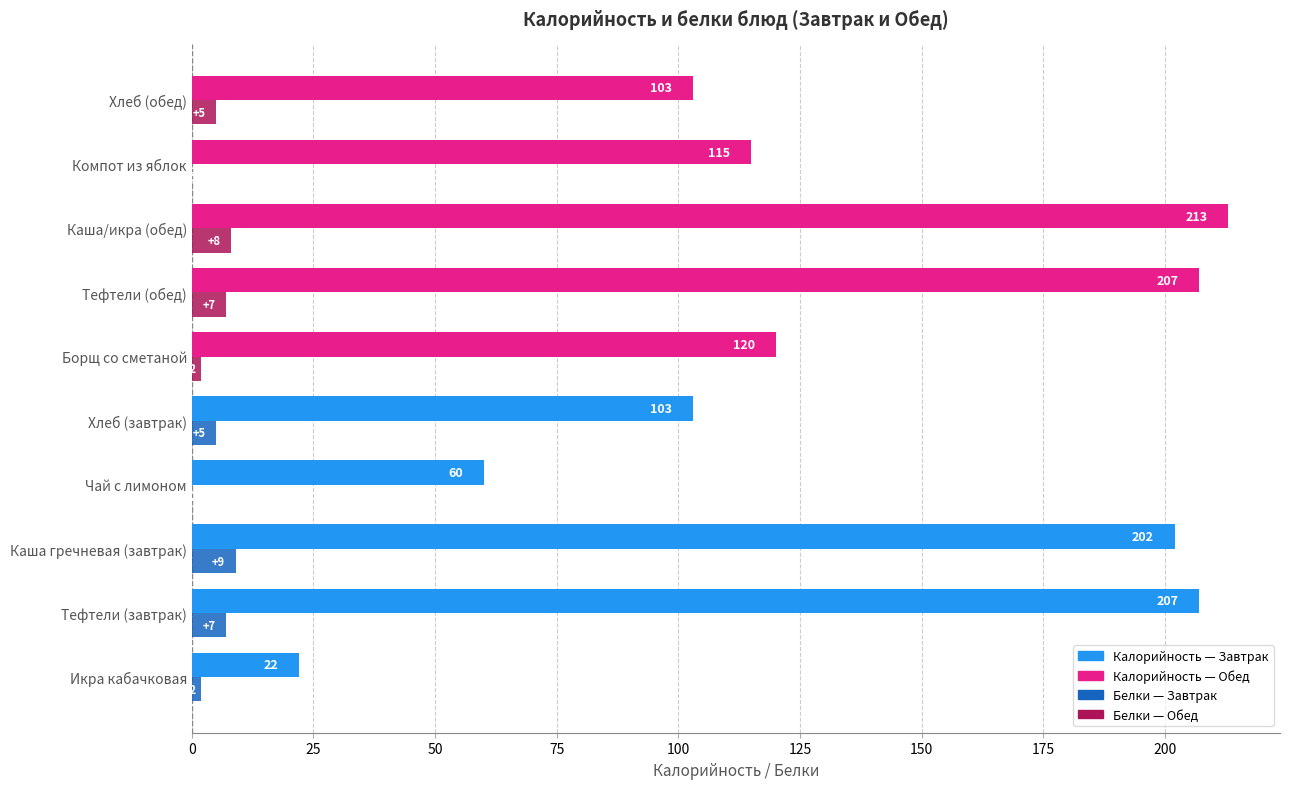

At which category is the sum across all series the highest?

Каша/икра (обед)